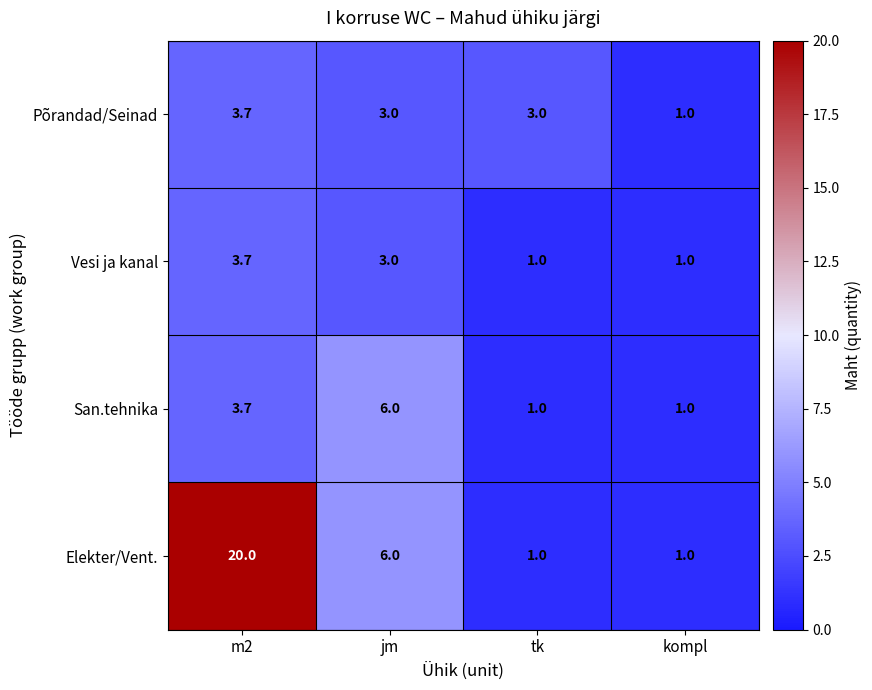

What is the difference between the maximum and minimum values in the Vesi ja kanal series?

2.7